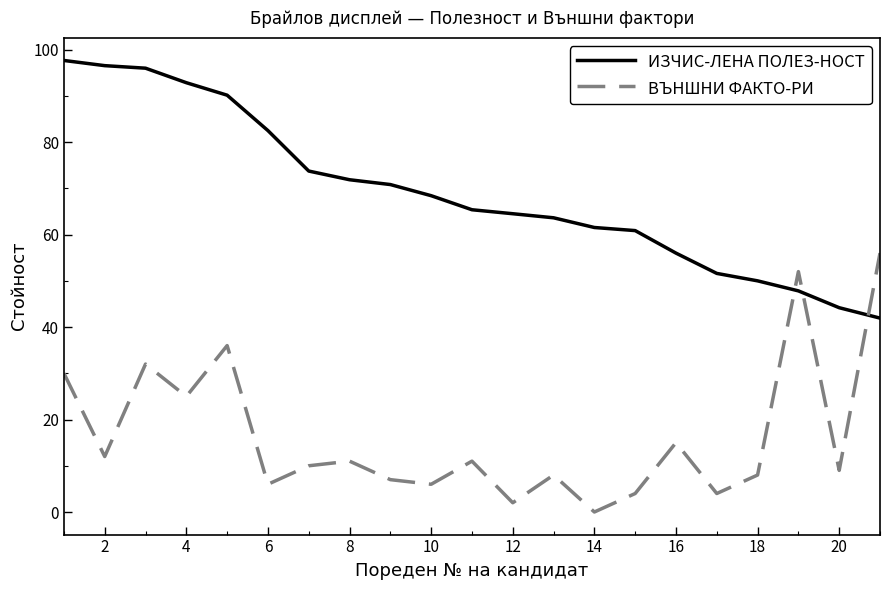

At how many categories does at least one series exceed 19?

21